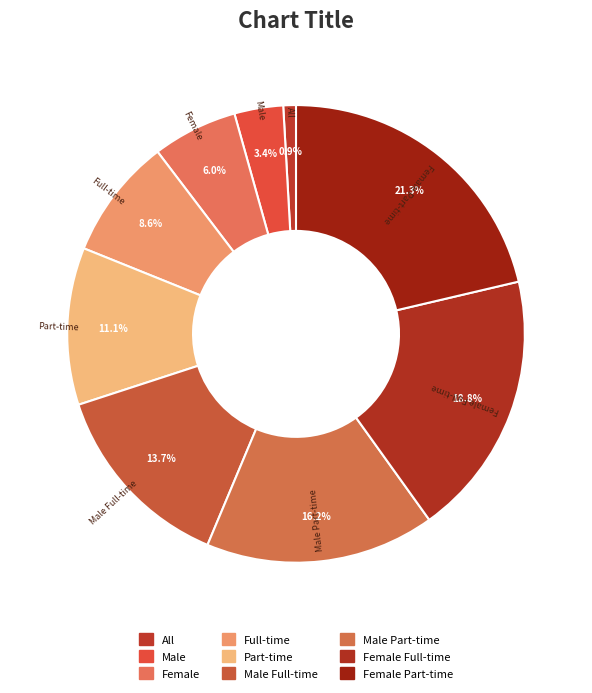

What percentage do Female Full-time and Female Part-time together represent?

40.1%